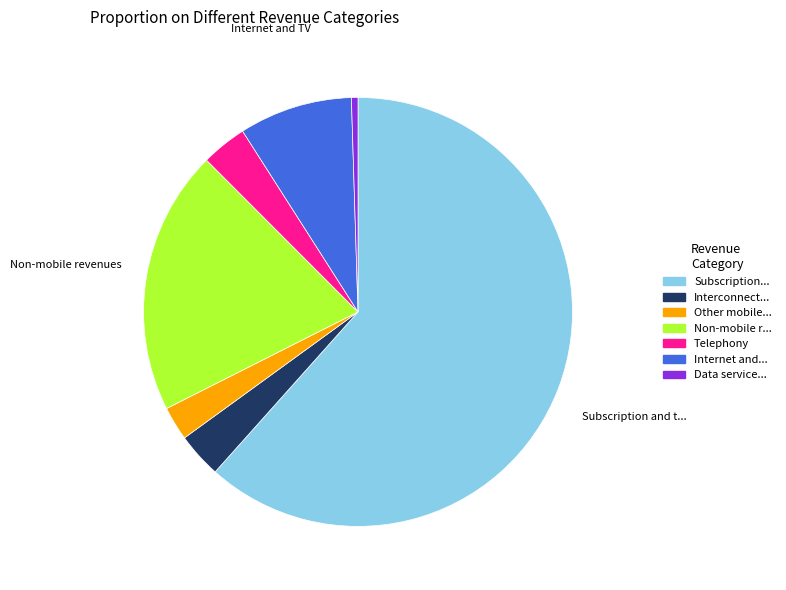

Count the number of slices in the pie.

7